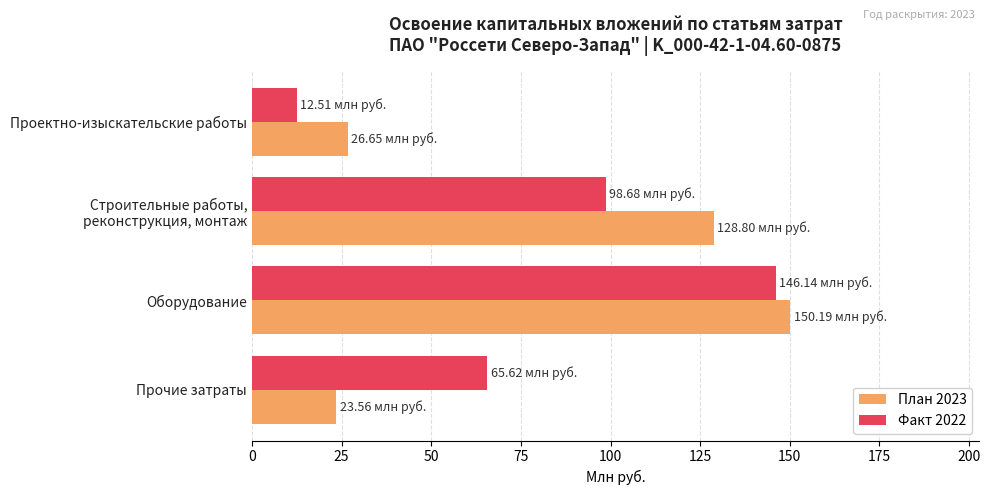

What is the difference between the maximum and second lowest values in the План 2023 series?

123.5